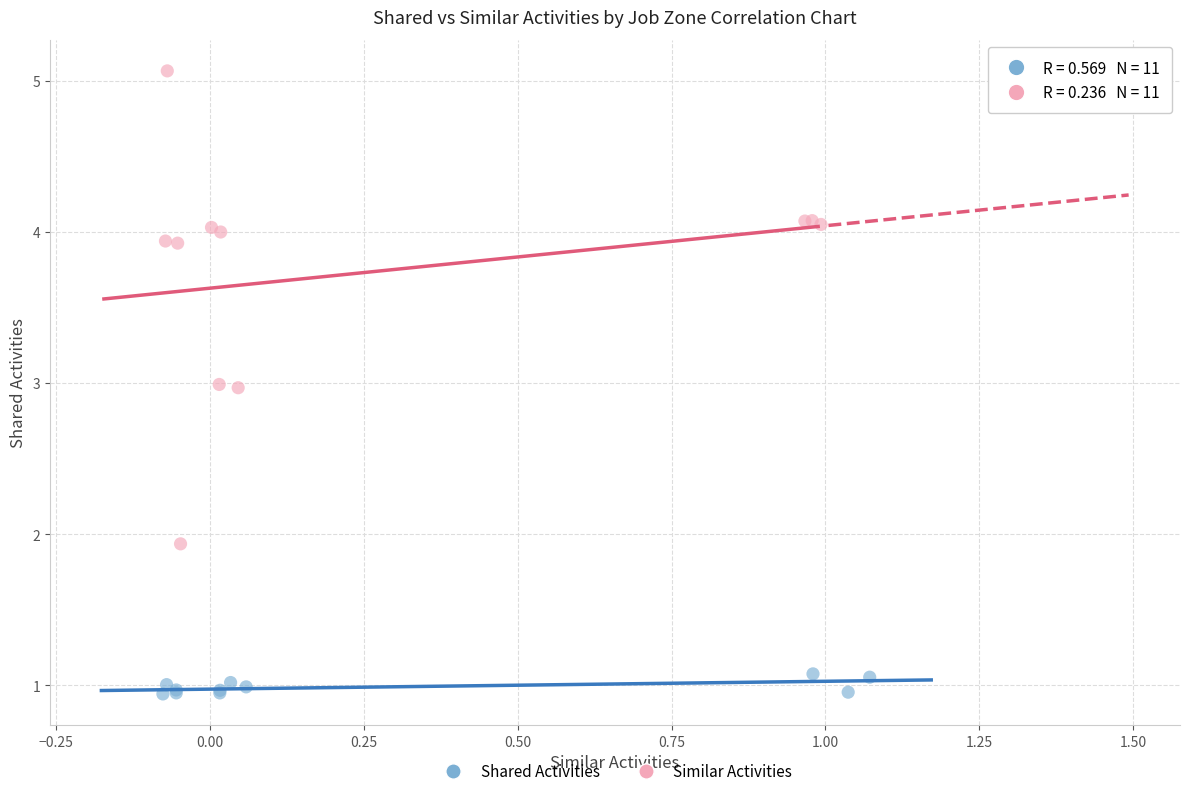

Which series has the widest spread of Y values?

Similar Activities